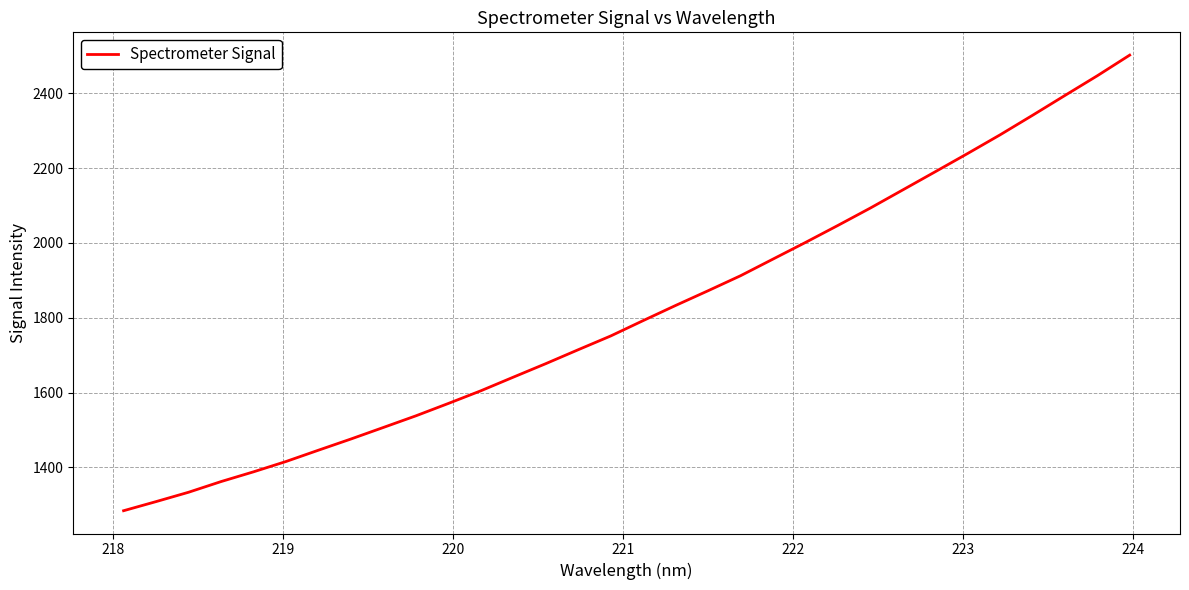

What is the maximum value shown in the chart?

2501.7